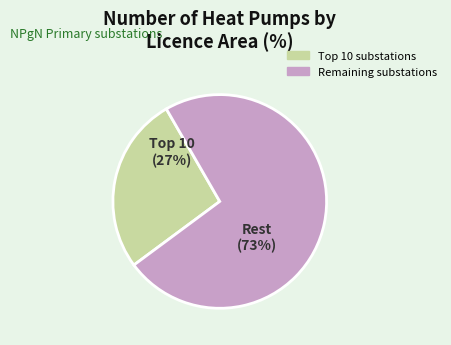

Does any single category account for the majority?

Yes